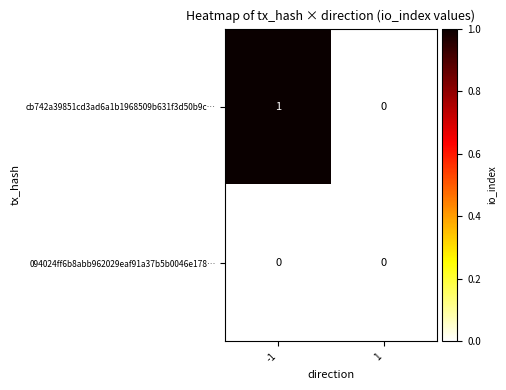

Between -1 and 1, which series saw the biggest shift?

cb742a39851cd3ad6a1b1968509b631f3d50b9c…